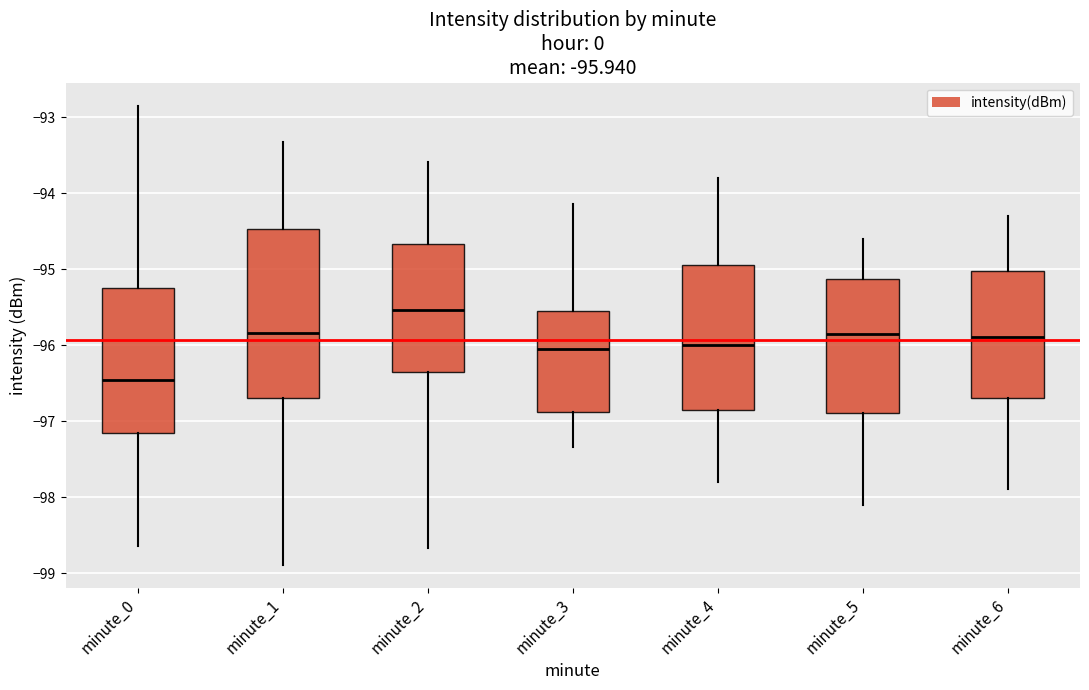

Which box is the tallest, from its lower edge to its upper edge?

minute_1